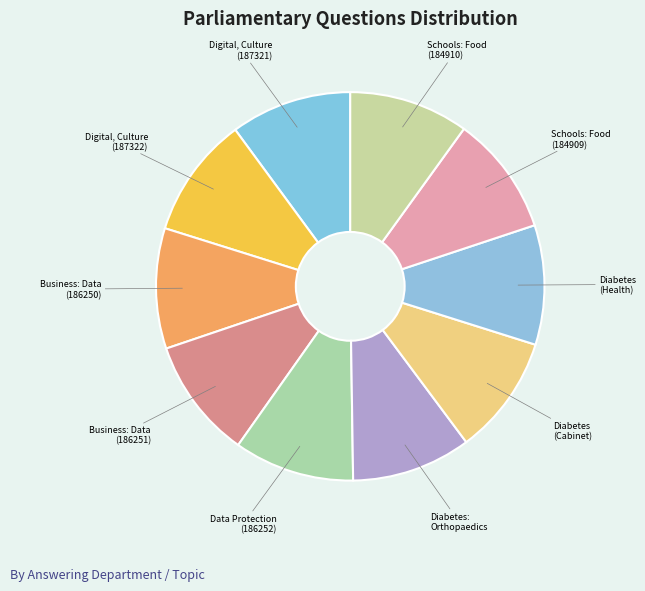

True or false: Diabetes: Orthopaedics accounts for 1% of the total.

False